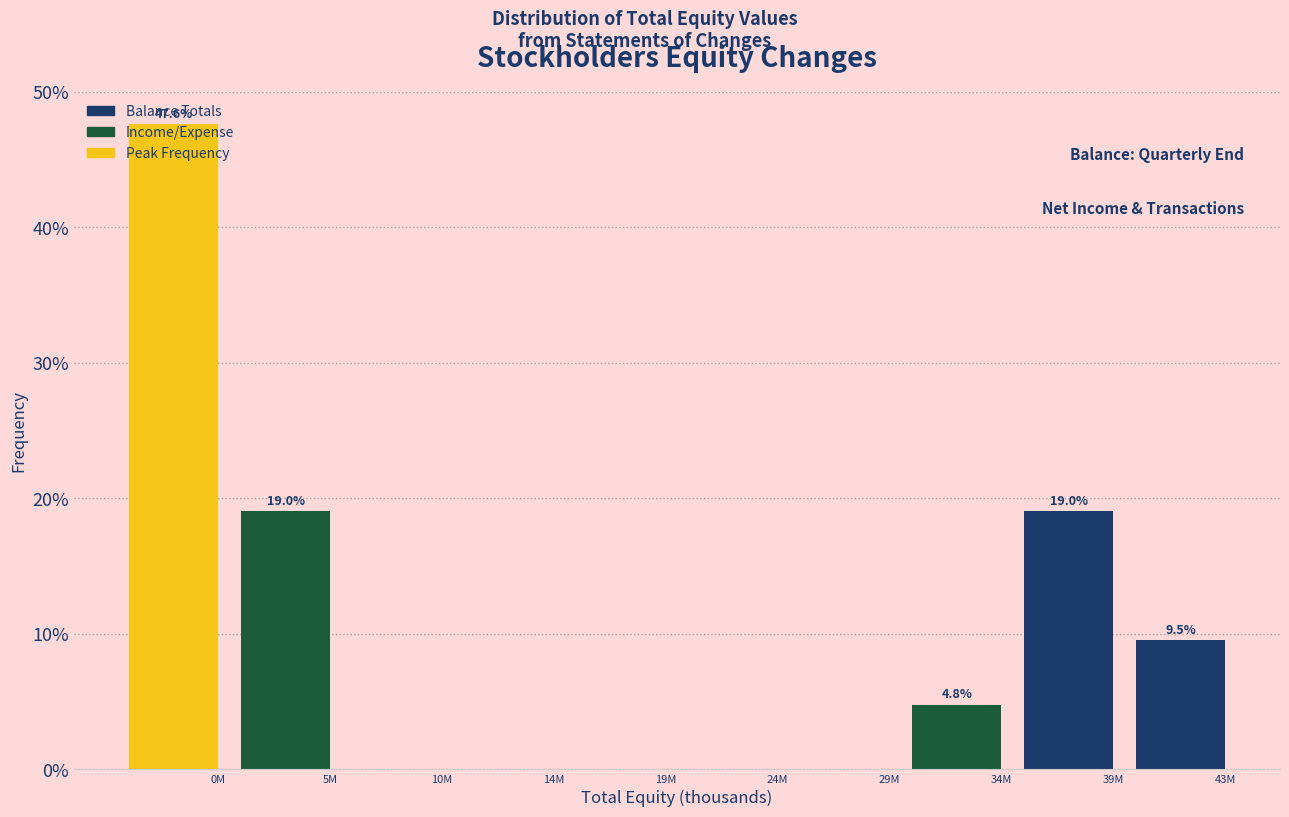

Read the value at 43M.

9.5